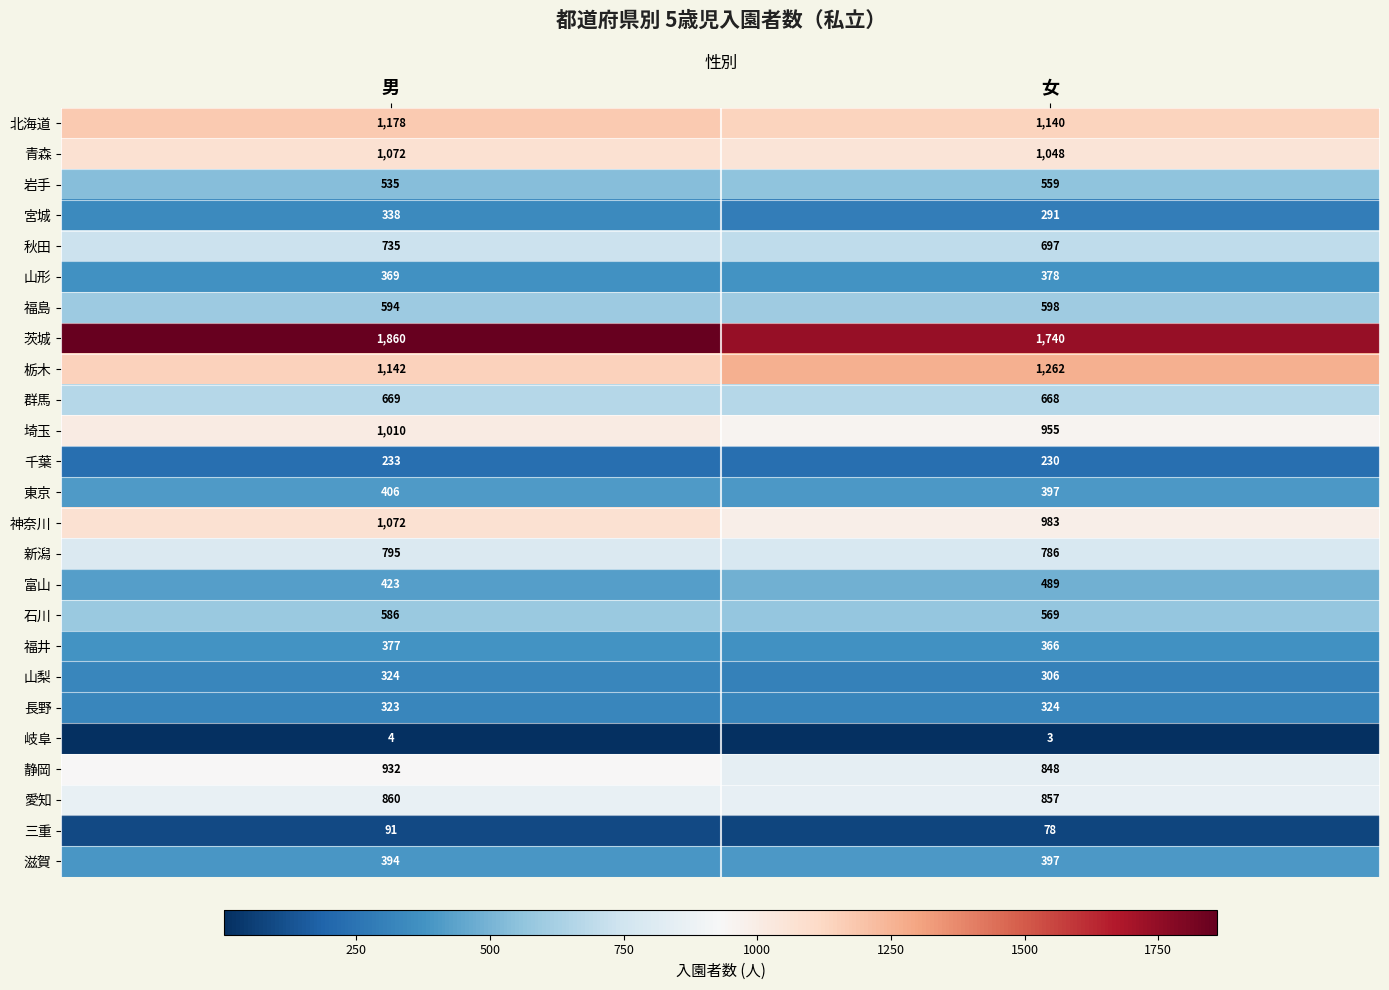

List the labels in order of 福井 value, smallest first.

女, 男